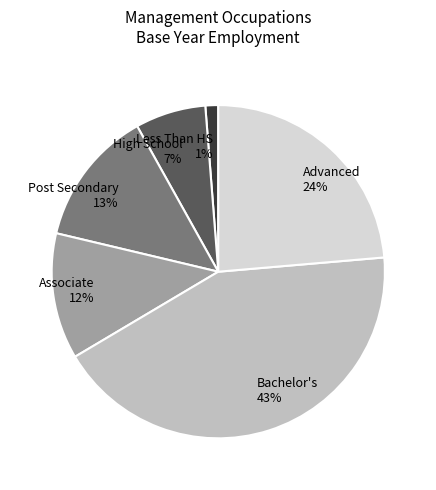

To the nearest percent, what is the average slice percentage?

17%